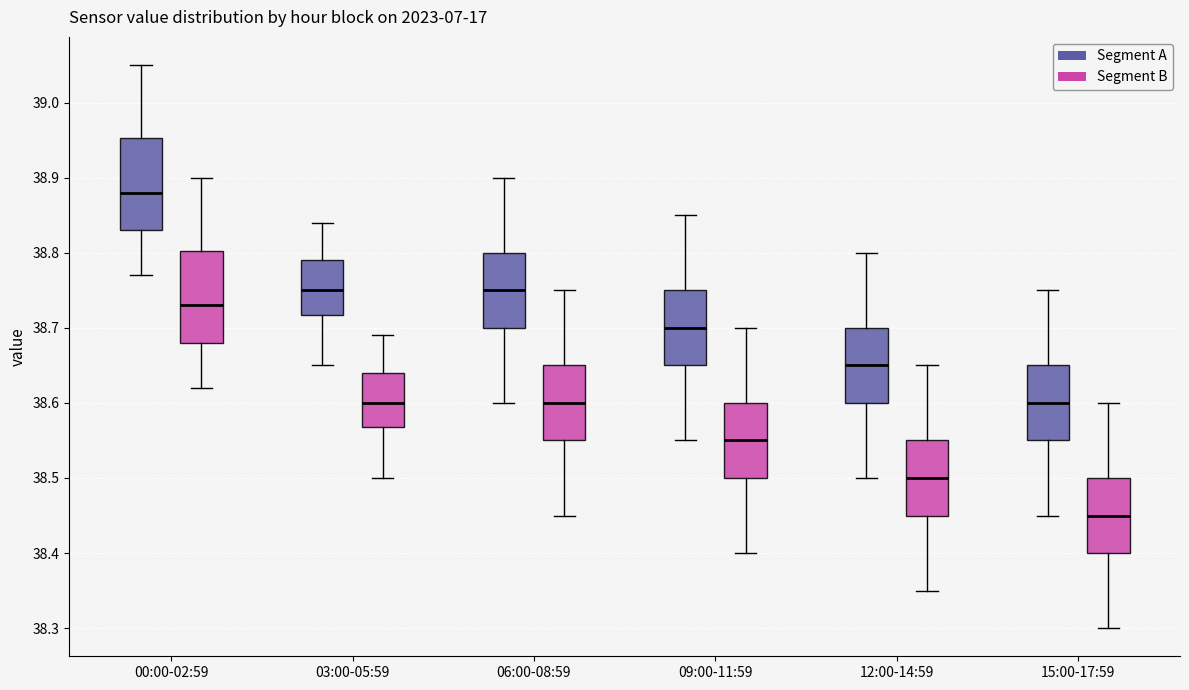

Reading left to right, transcribe this box plot: for each box, give where its median line is, the range the box spans, and where its two whiskers end, as read against the y-axis. The values are not printed on the chart, so give them approximately, as read against the axis.

00:00-02:59 (Segment A): median 38.88, box 38.83 to 38.95, whiskers 38.77 to 39.05
00:00-02:59 (Segment B): median 38.73, box 38.68 to 38.80, whiskers 38.62 to 38.90
03:00-05:59 (Segment A): median 38.75, box 38.72 to 38.79, whiskers 38.65 to 38.84
03:00-05:59 (Segment B): median 38.60, box 38.57 to 38.64, whiskers 38.50 to 38.69
06:00-08:59 (Segment A): median 38.75, box 38.70 to 38.80, whiskers 38.60 to 38.90
06:00-08:59 (Segment B): median 38.60, box 38.55 to 38.65, whiskers 38.45 to 38.75
09:00-11:59 (Segment A): median 38.70, box 38.65 to 38.75, whiskers 38.55 to 38.85
09:00-11:59 (Segment B): median 38.55, box 38.50 to 38.60, whiskers 38.40 to 38.70
12:00-14:59 (Segment A): median 38.65, box 38.60 to 38.70, whiskers 38.50 to 38.80
12:00-14:59 (Segment B): median 38.50, box 38.45 to 38.55, whiskers 38.35 to 38.65
15:00-17:59 (Segment A): median 38.60, box 38.55 to 38.65, whiskers 38.45 to 38.75
15:00-17:59 (Segment B): median 38.45, box 38.40 to 38.50, whiskers 38.30 to 38.60